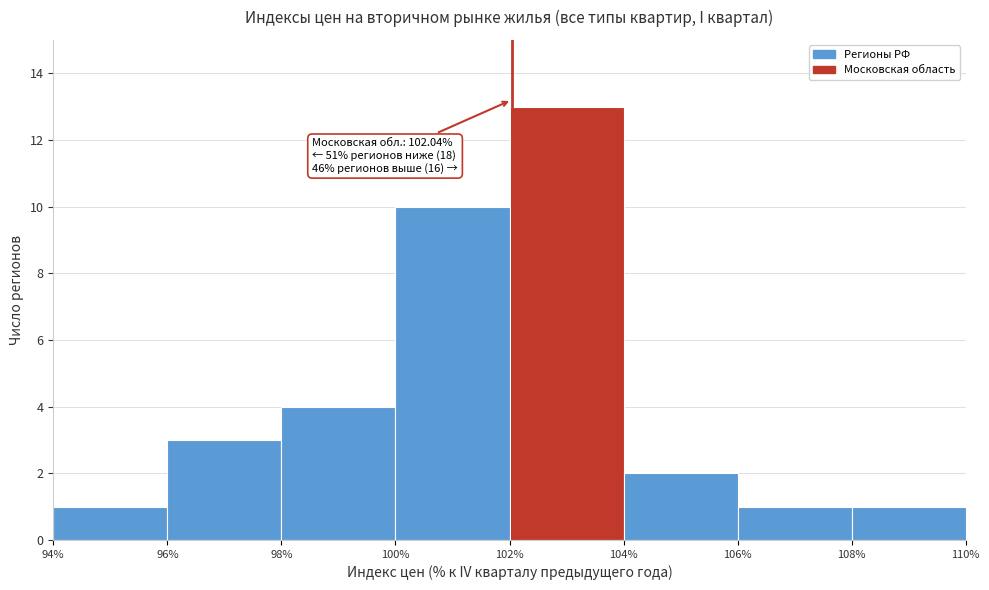

Over which range of the x-axis is the bar tallest?

102% to 104%